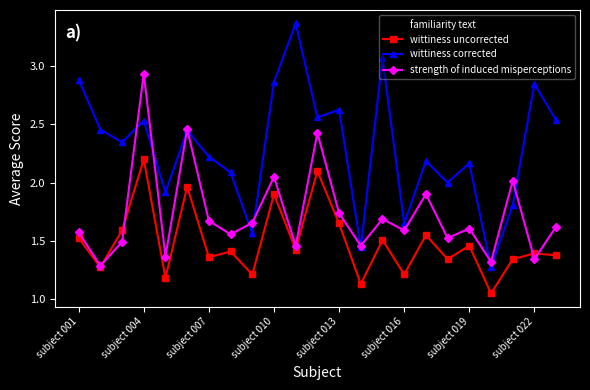

List the series in order of their peak value, highest first.

wittiness corrected, familiarity text, strength of induced misperceptions, wittiness uncorrected